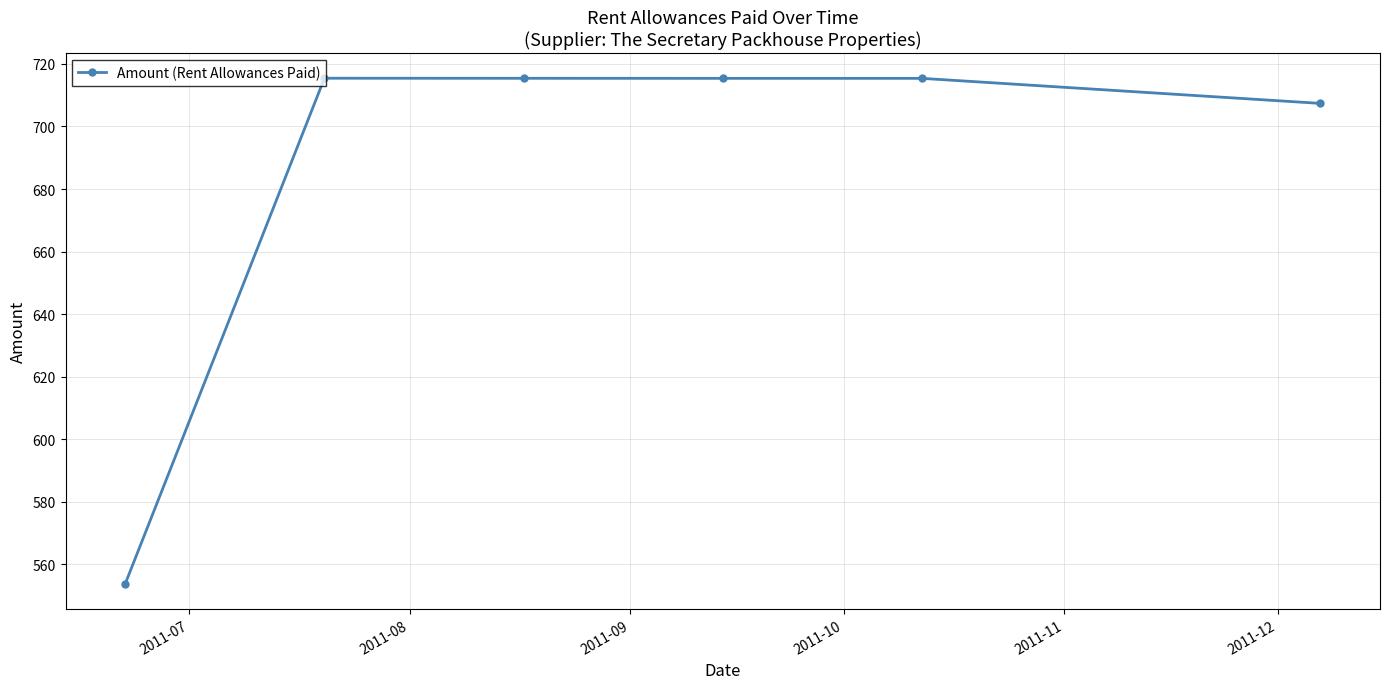

What is the maximum value shown in the chart?

715.4